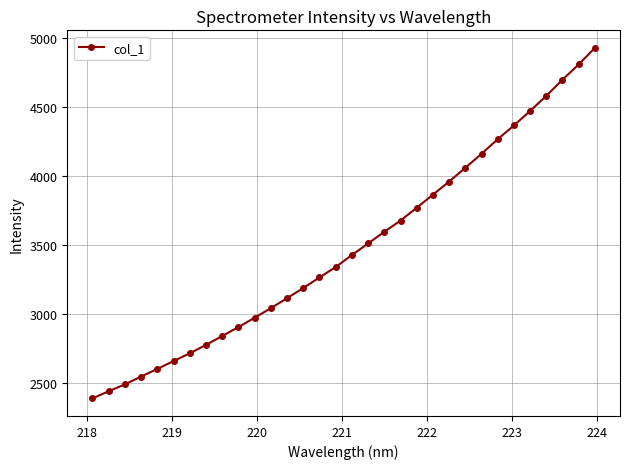

What is the greatest value displayed?

4931.2